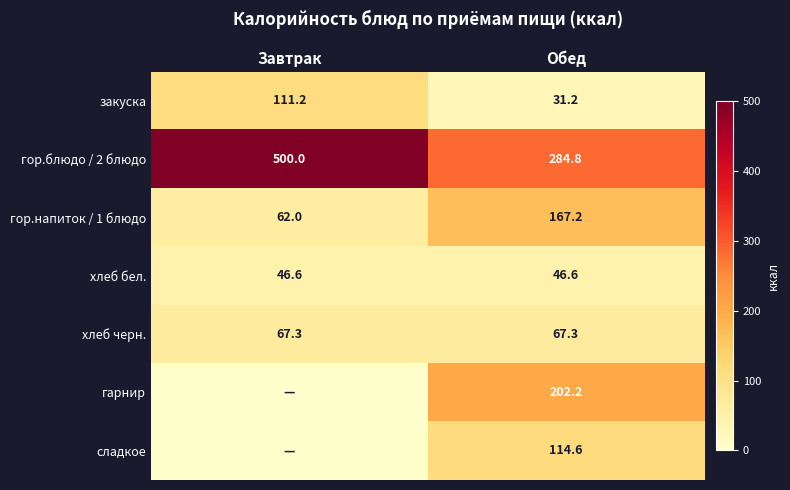

True or false: гор.блюдо / 2 блюдо has a value of 284.8 at Обед.

True